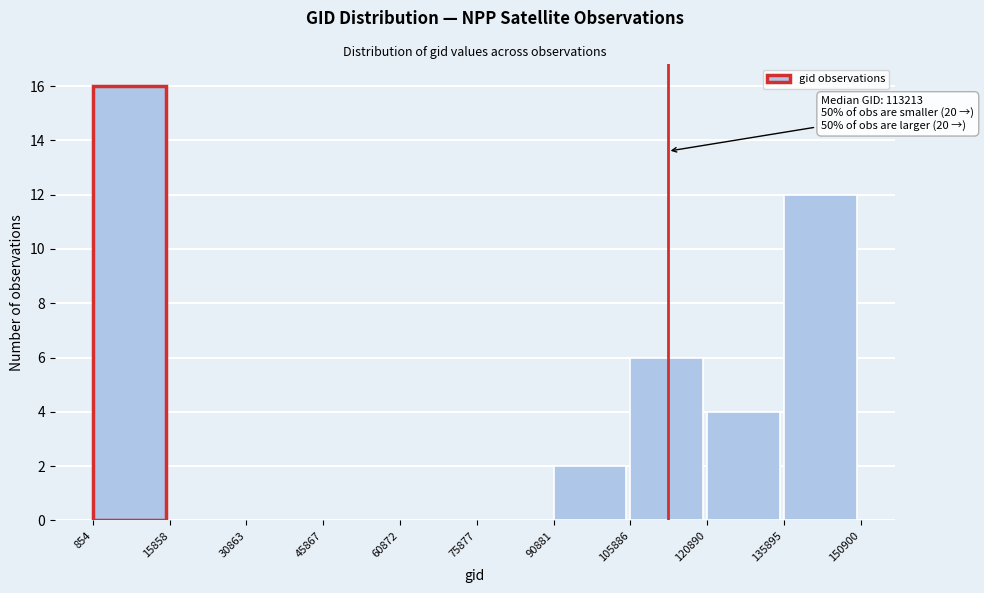

Over which range of the x-axis is the bar tallest?

854 to 15858